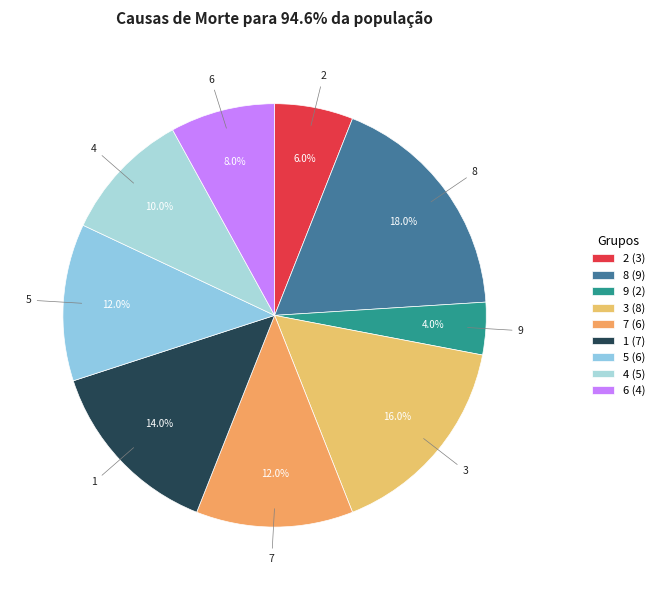

Count the number of slices in the pie.

9